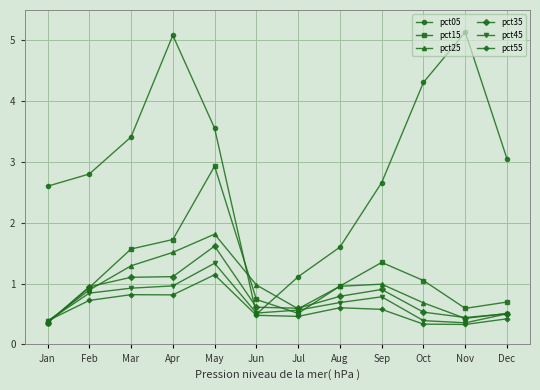

Count the number of categories in the chart.

12